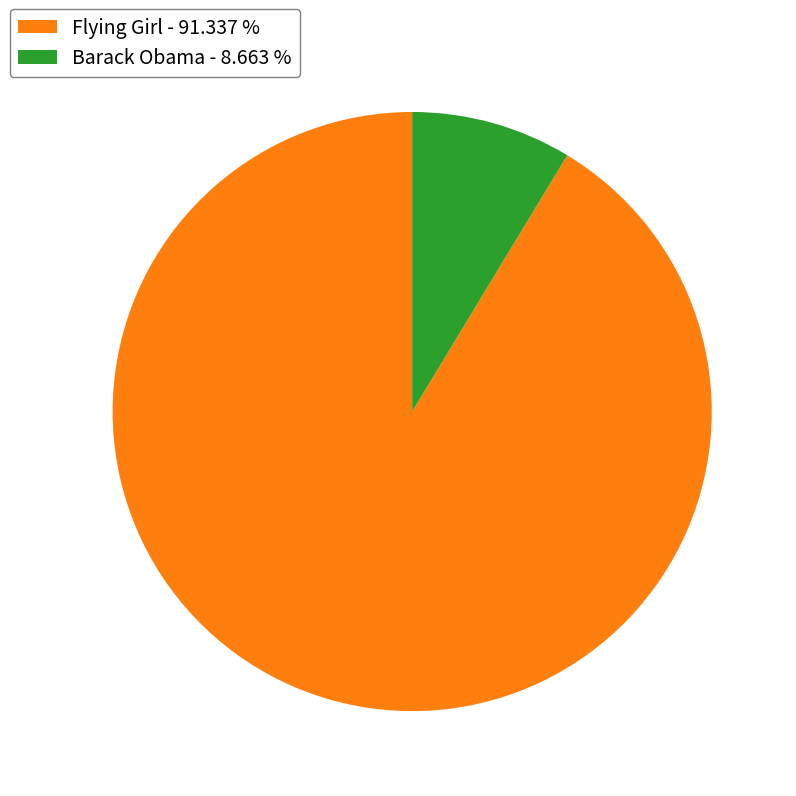

Which category has the smallest portion of the pie?

Barack Obama